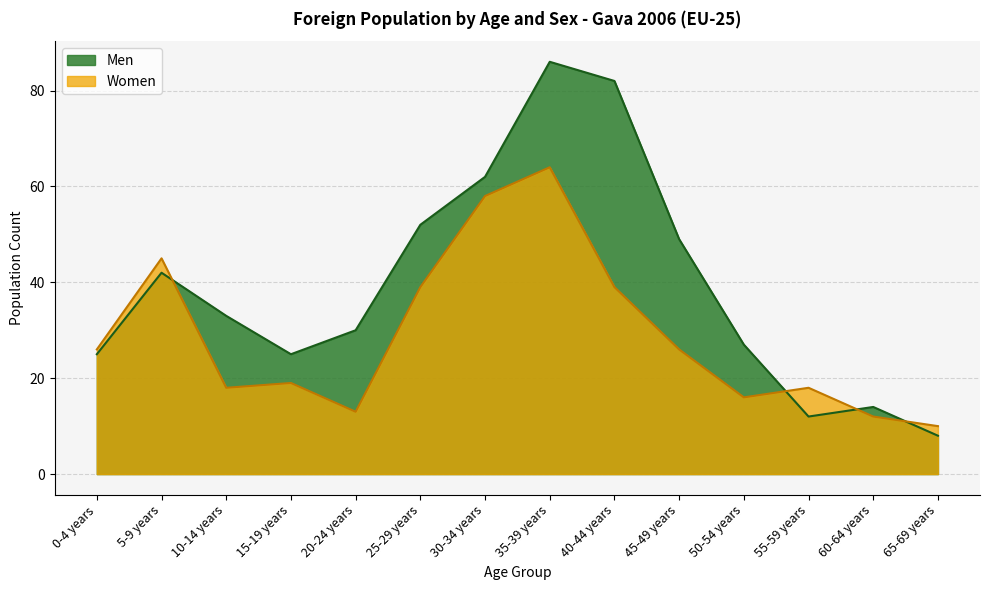

What is the maximum value shown in the chart?

86